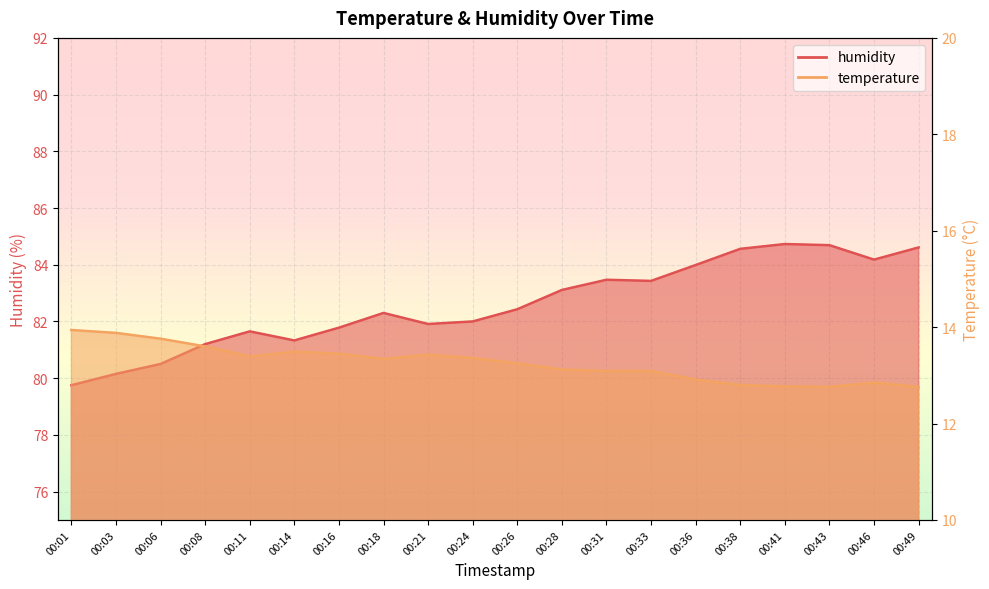

What is the difference between the humidity_line values at 00:46 and 00:16?

2.4